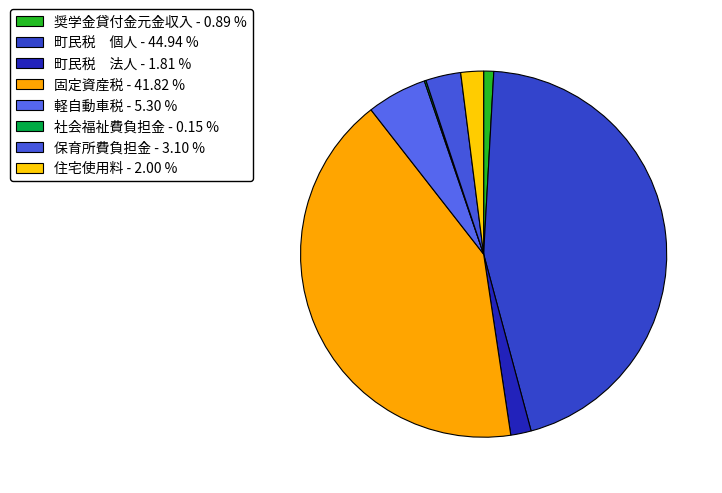

Count the number of slices in the pie.

8